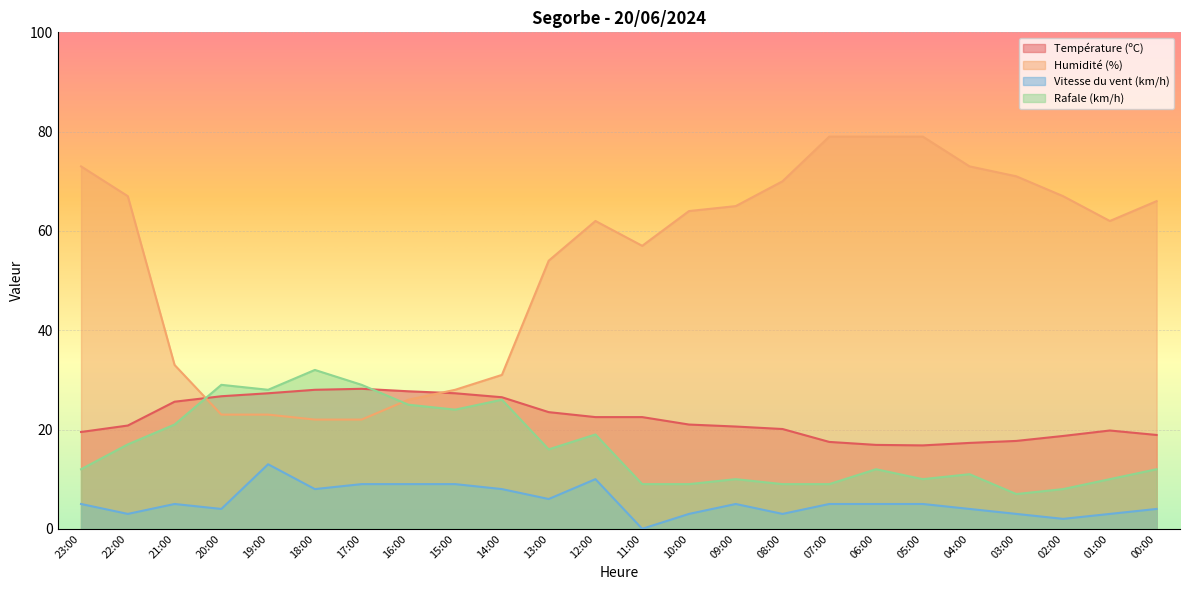

What is the spread (max minus min) of values at 13:00?

48.0